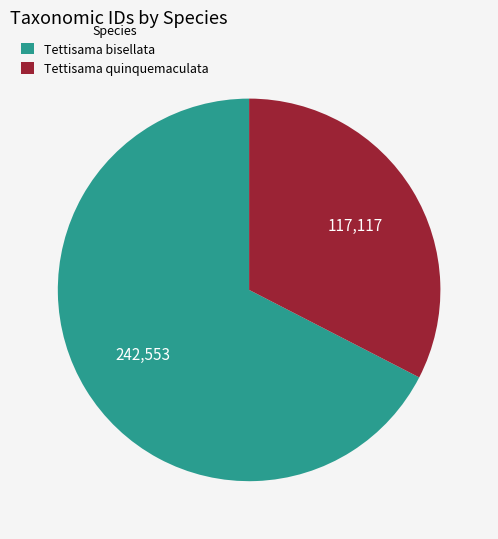

What is the ratio of the value at Tettisama bisellata to the value at Tettisama quinquemaculata?

2.1